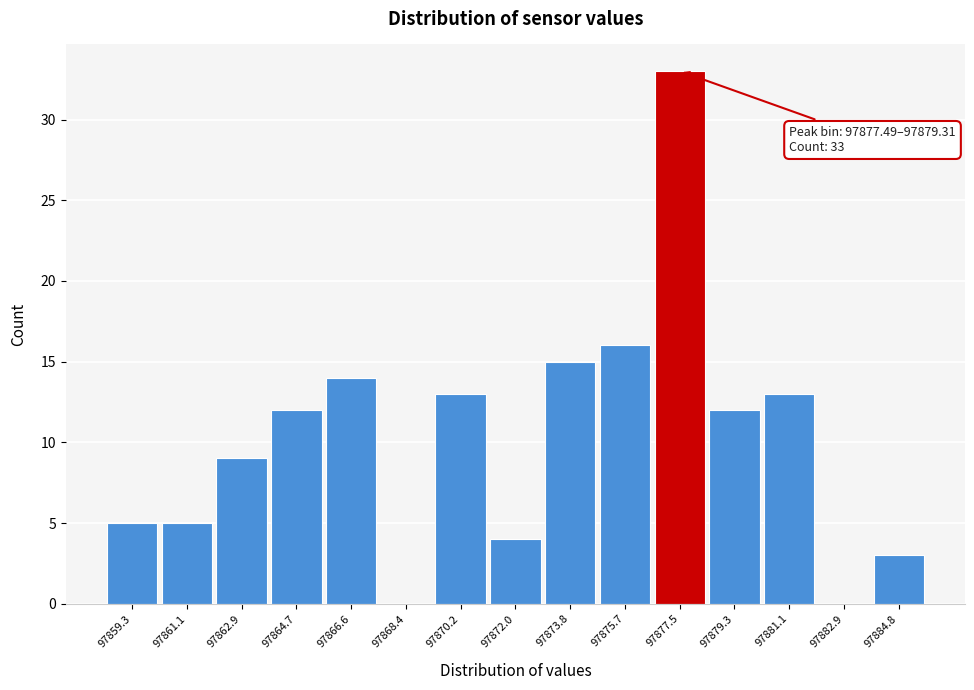

Reading left to right, list all the values displayed in this chart.

97859.3=5	97861.1=5	97862.9=9	97864.7=12	97866.6=14	97868.4=0	97870.2=13	97872.0=4	97873.8=15	97875.7=16	97877.5=33	97879.3=12	97881.1=13	97882.9=0	97884.8=3